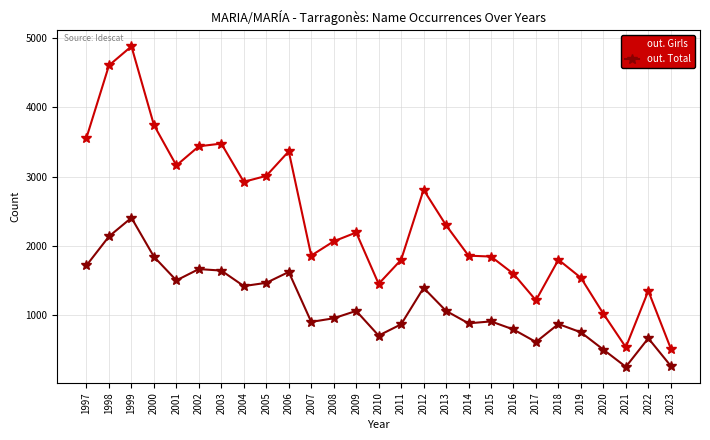

What is the greatest value displayed?

4884